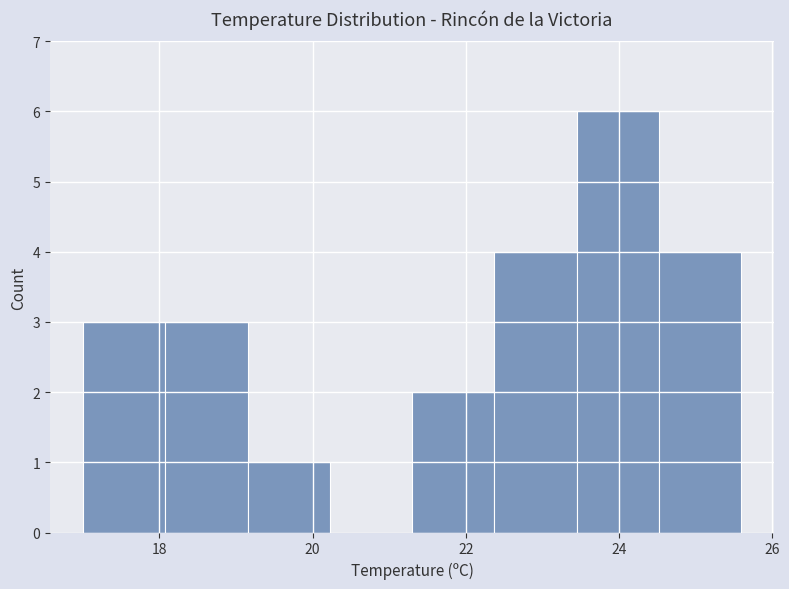

Which range on the x-axis has the tallest bar?

23.4 to 24.6